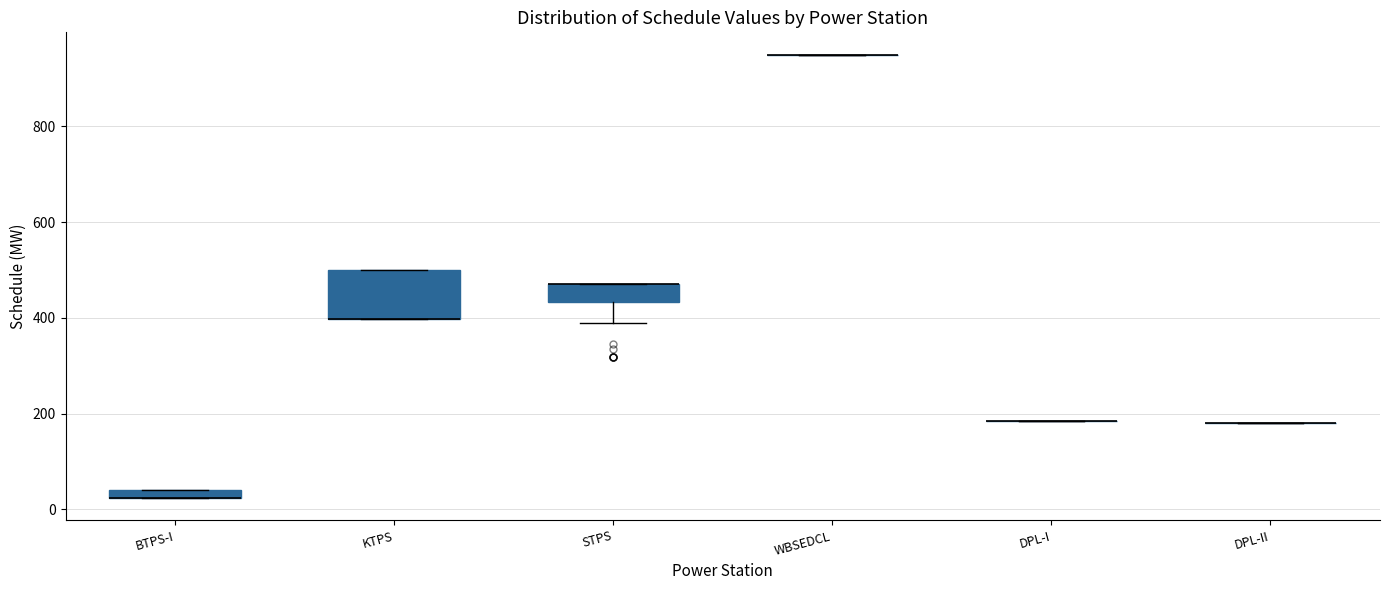

Which box is the tallest, from its lower edge to its upper edge?

KTPS